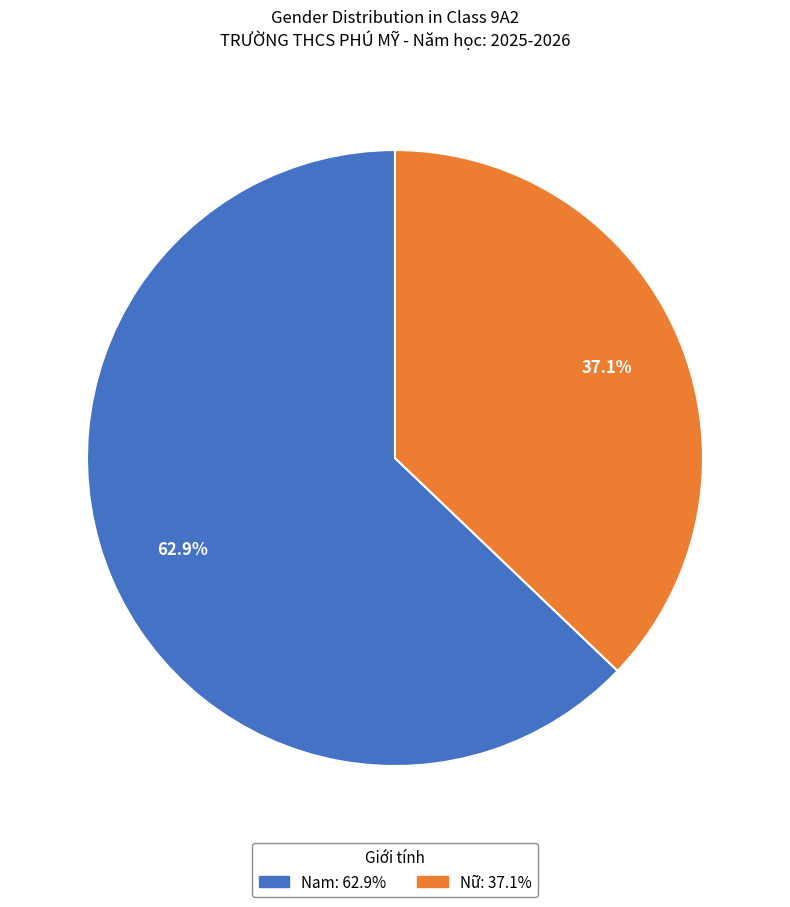

To the nearest percent, what is the difference between the Nam and Nữ slice percentages?

26%